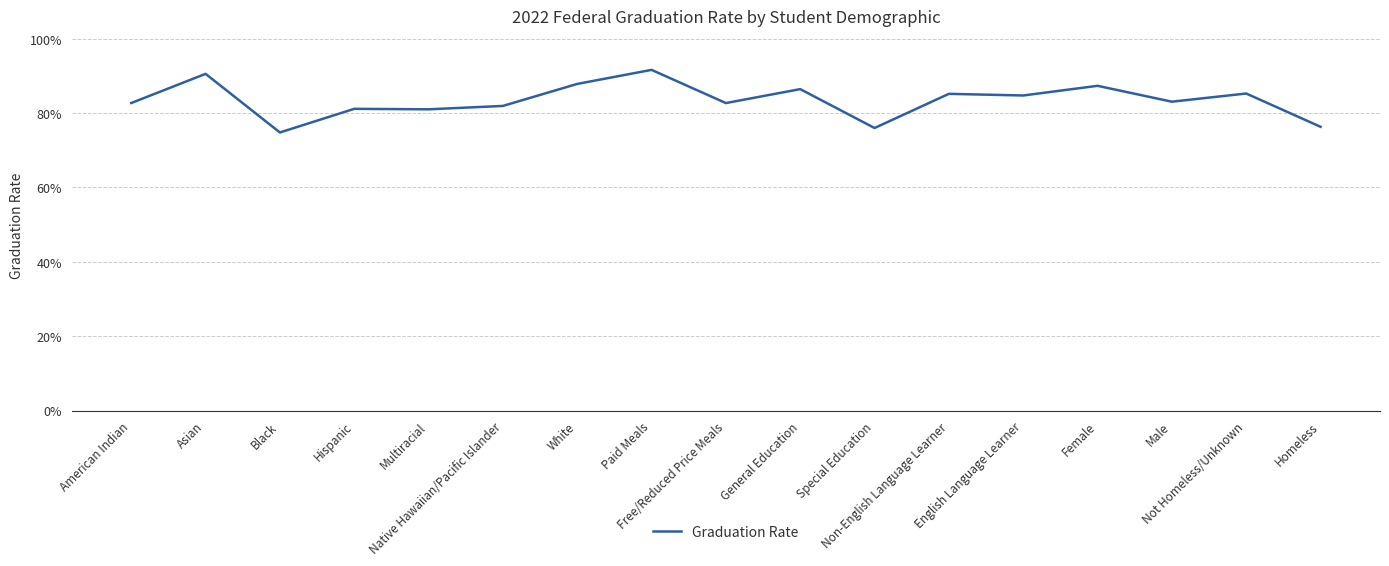

How many points are higher than both their immediate neighbors (excluding endpoints)?

7